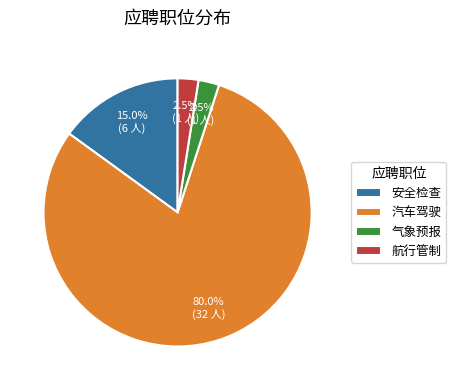

How many segments does this pie chart have?

4